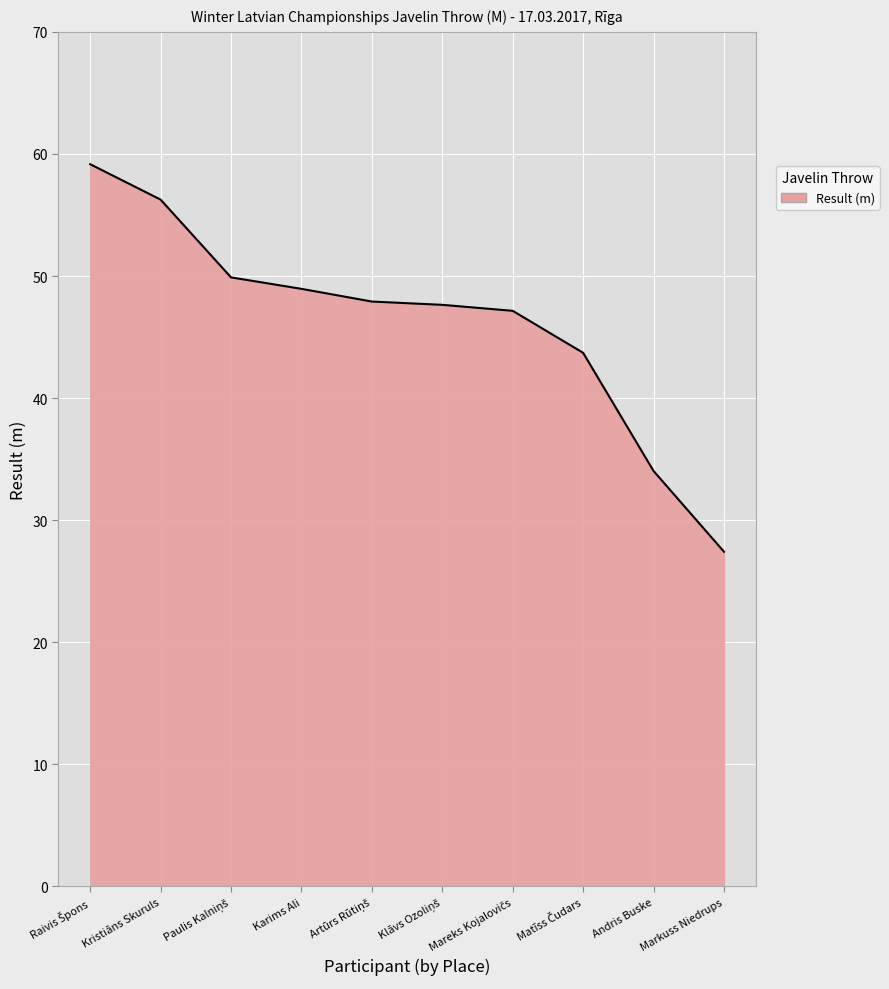

How many lines are shown in the chart?

1